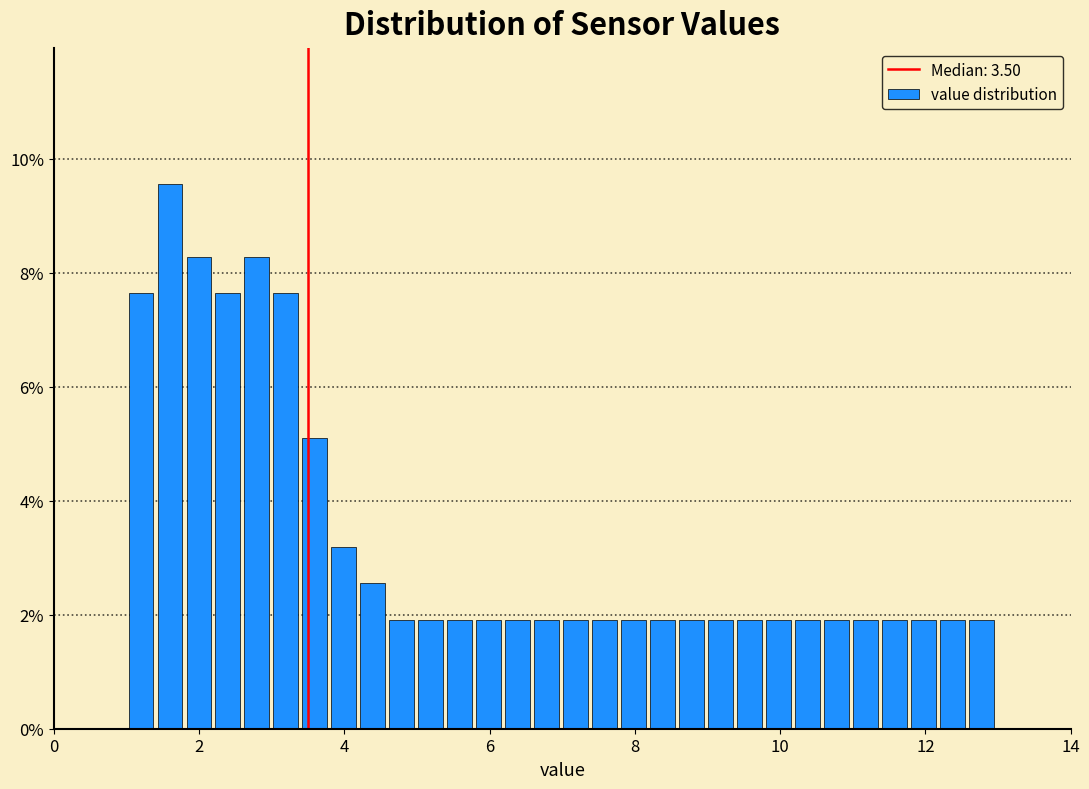

Read against the x-axis, roughly where is the centre of the tallest bar?

1.6